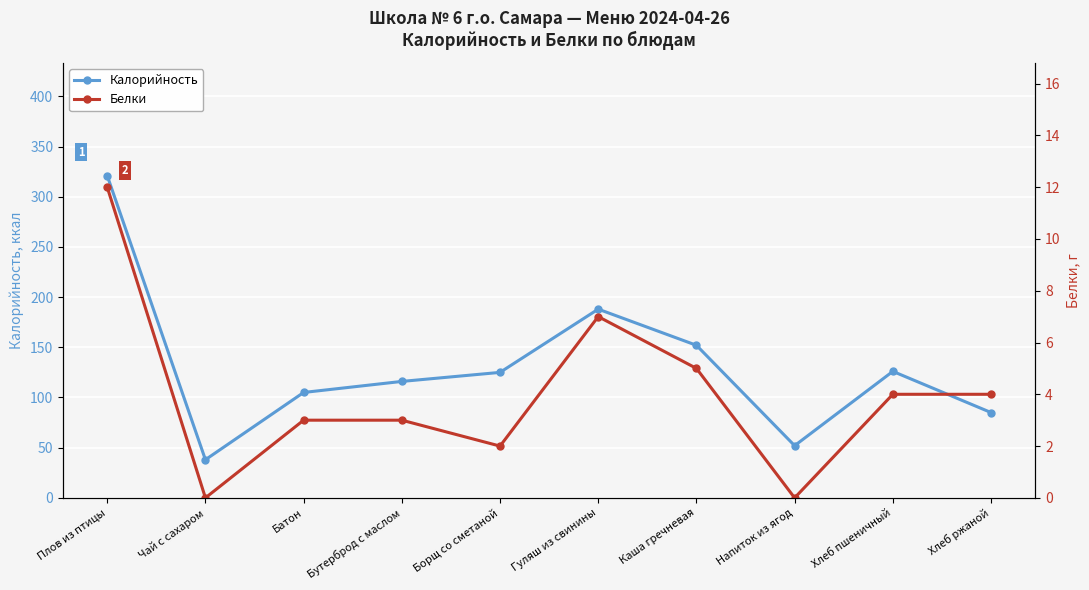

Is the value of Калорийность at Хлеб пшеничный greater than the value of Белки at Каша гречневая?

Yes